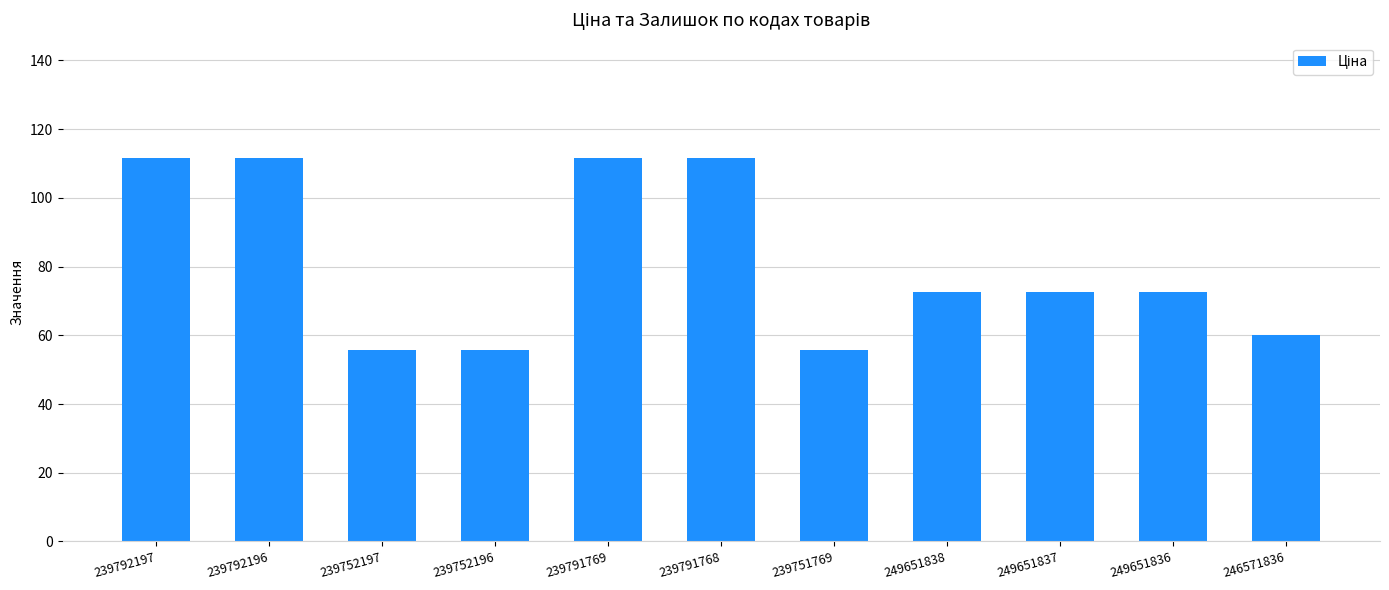

What is the greatest value displayed?

111.7